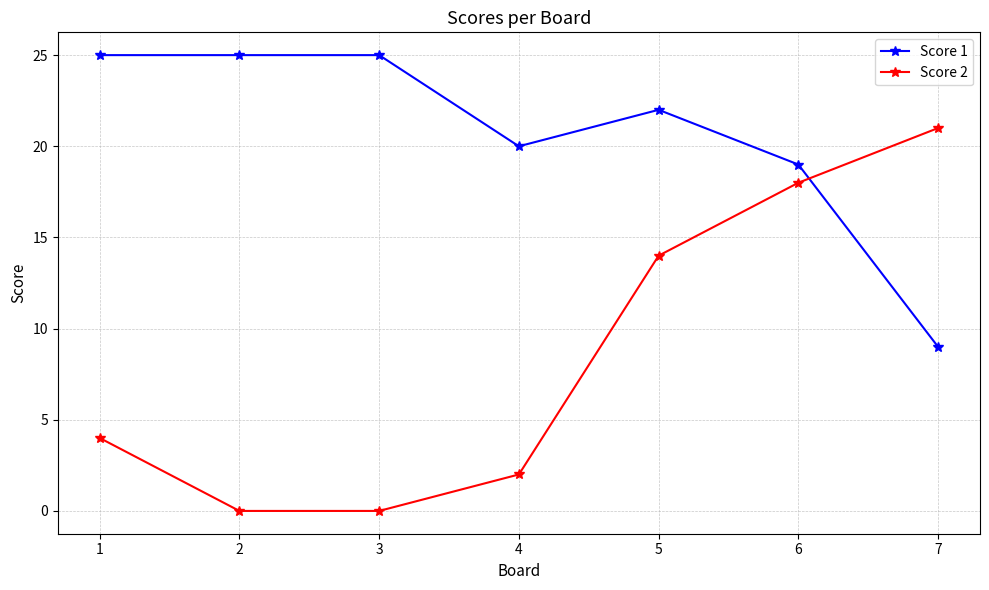

What is the value of the Score 2 point at the 1st from the left?

4